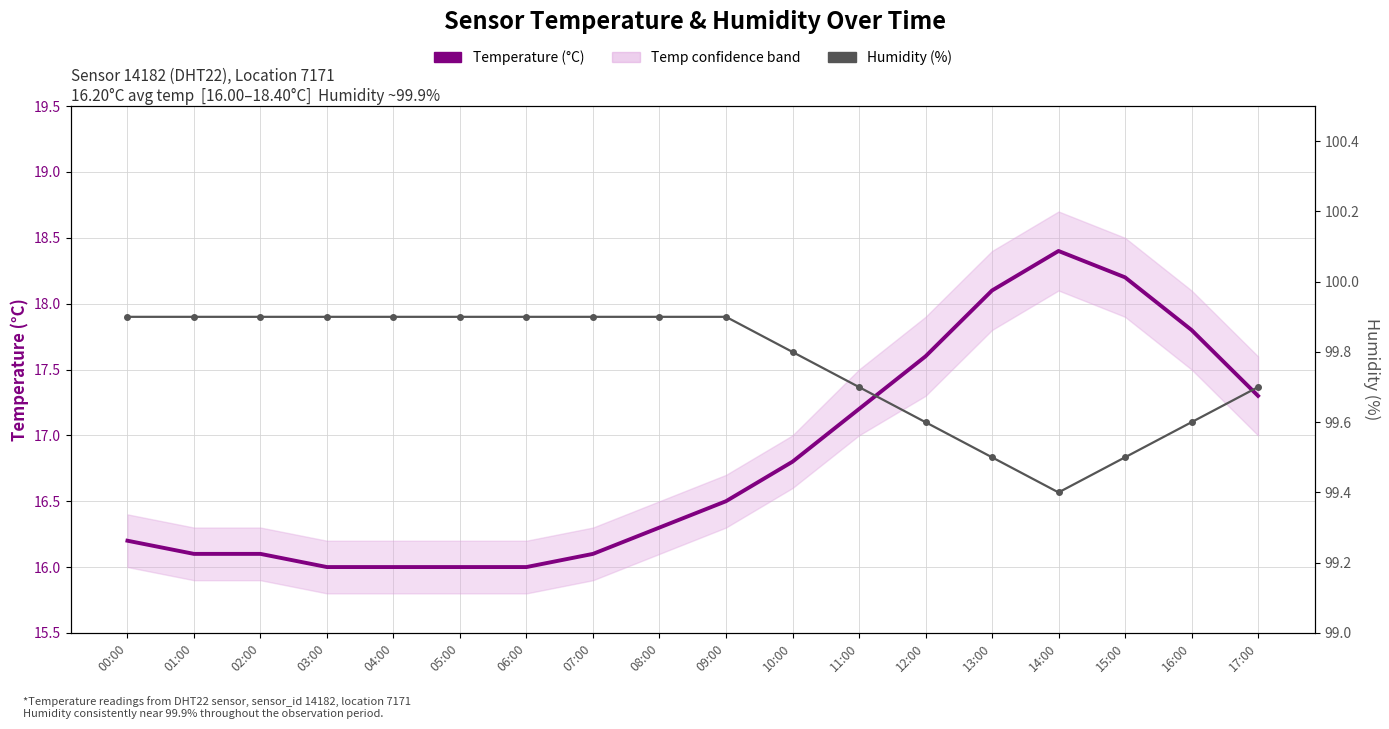

How many lines are shown in the chart?

2